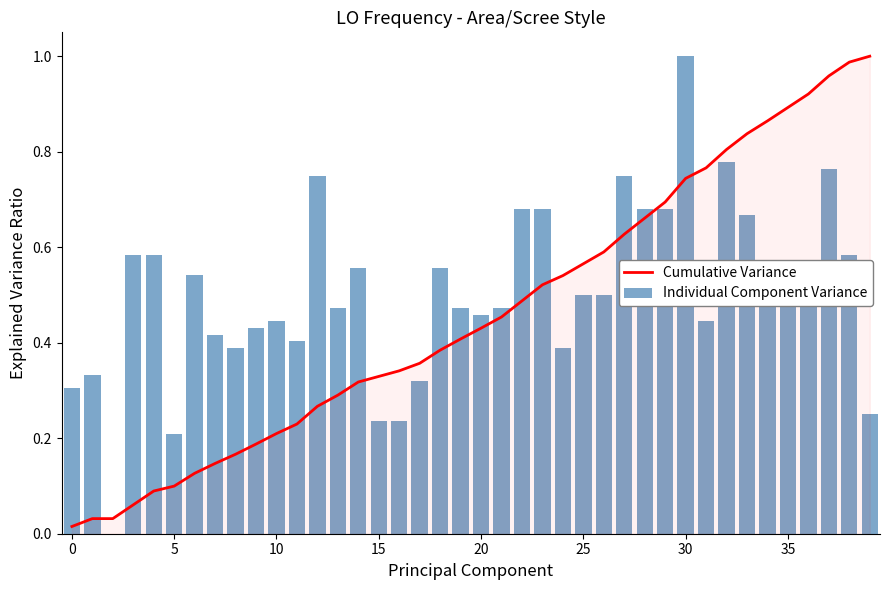

What is the maximum value for Individual Component Variance?

1.0